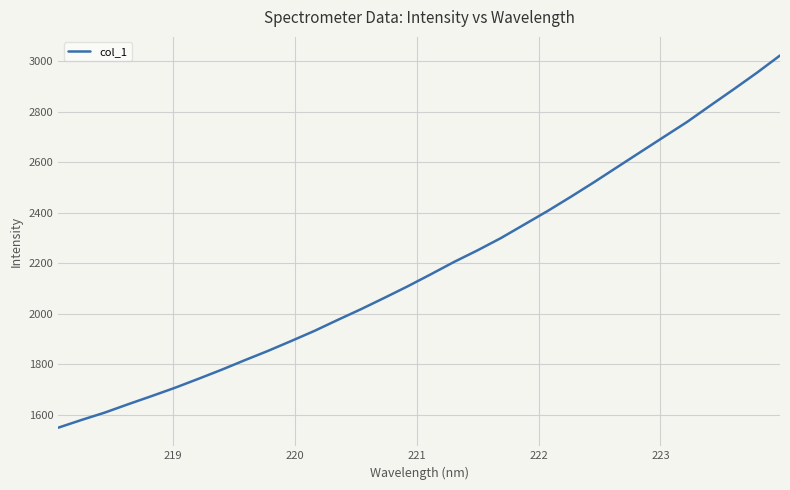

What is the maximum value shown in the chart?

3021.8